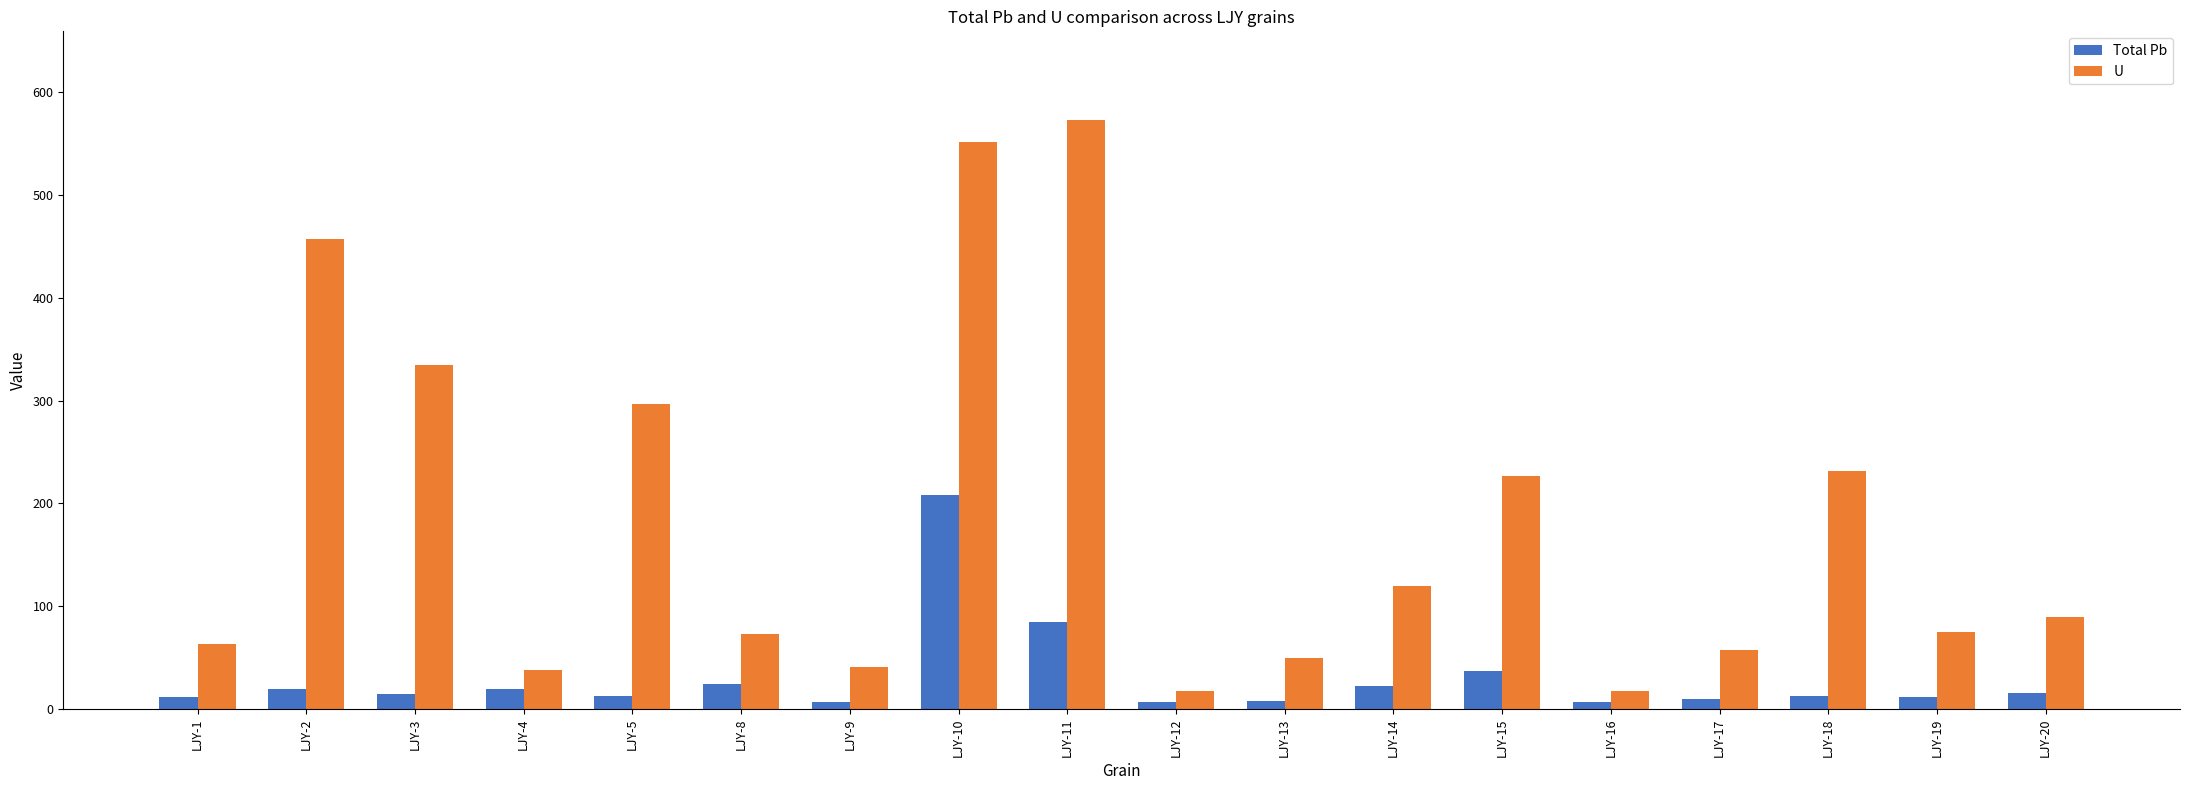

True or false: Total Pb has a value of 37.3 at LJY-15.

True